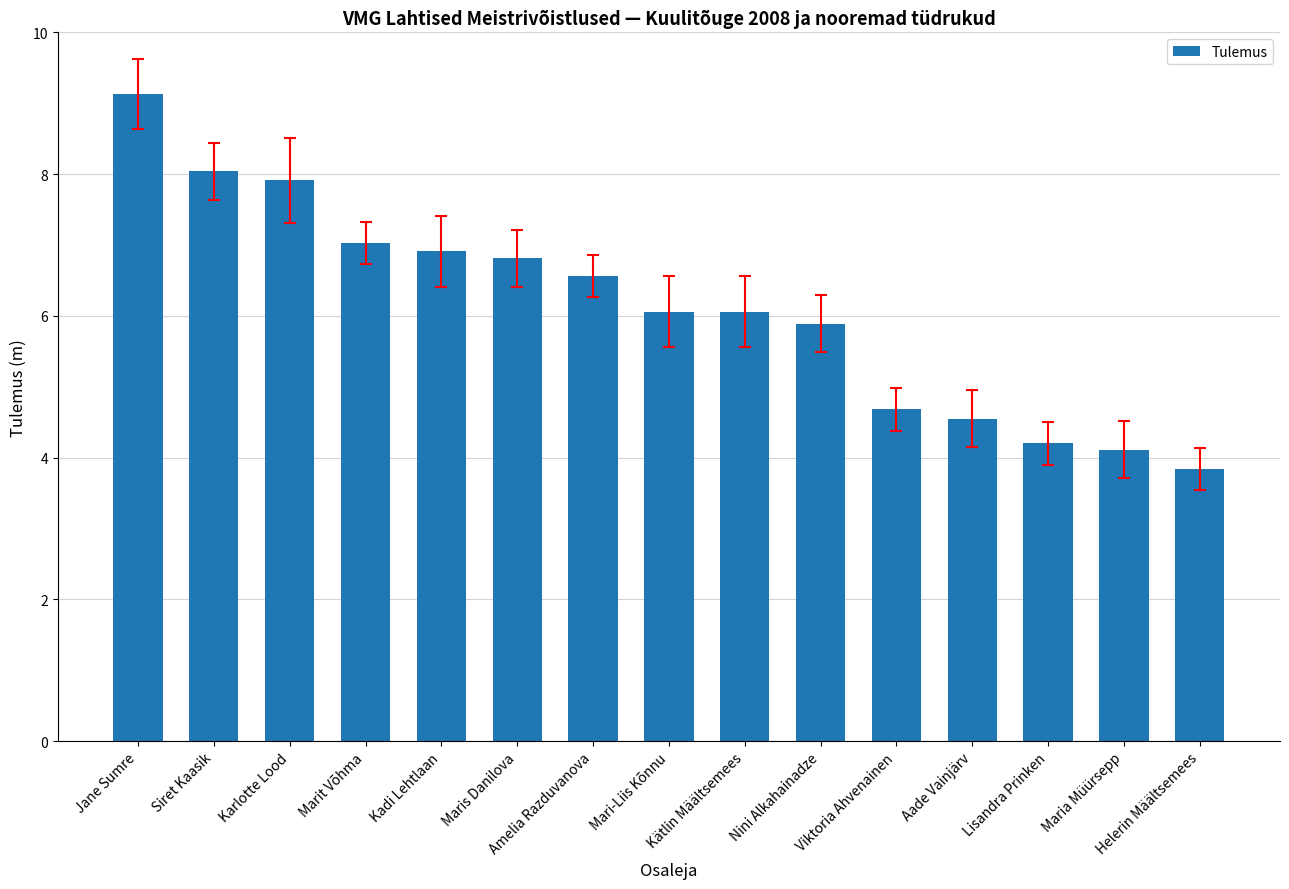

What is the approximate value at Viktoria Ahvenainen?

4.7